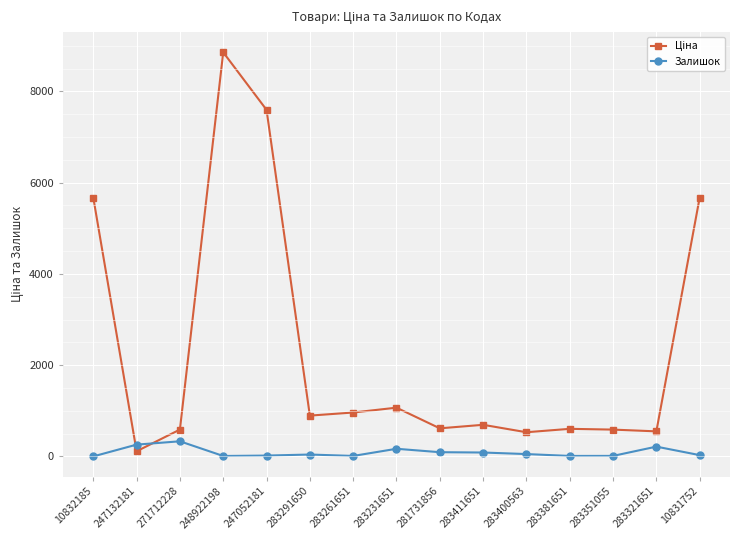

What is the spread (max minus min) of values at 271712228?

256.9